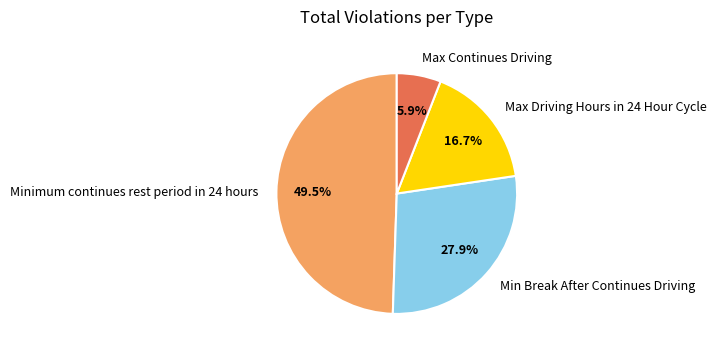

Which slice is the largest?

Minimum continues rest period in 24 hours